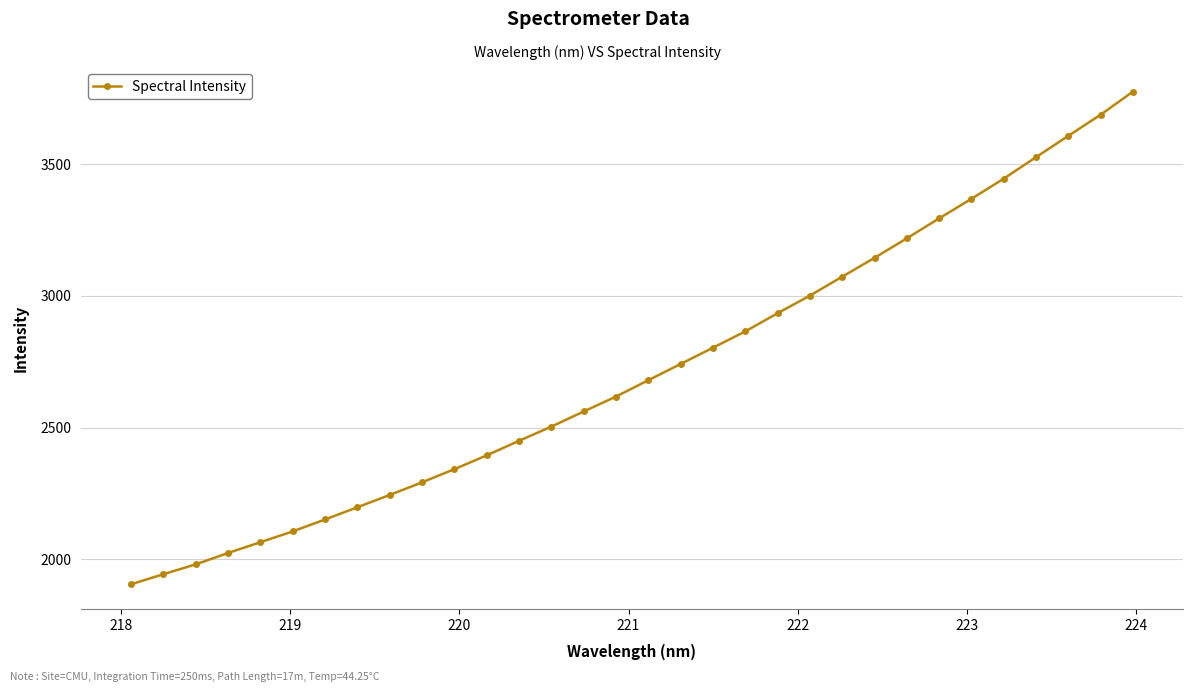

What is the greatest value displayed?

3775.1